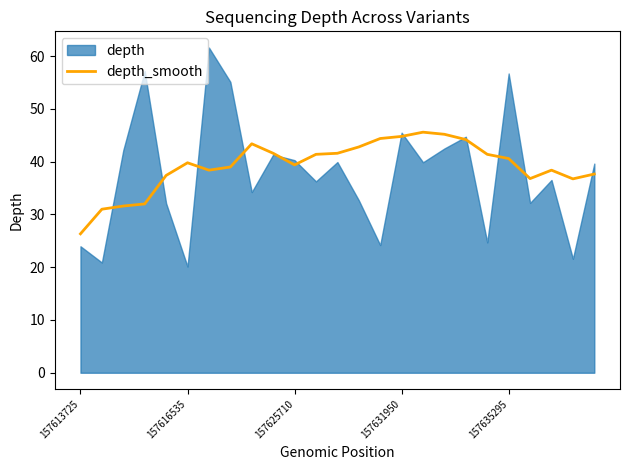

Does the chart have visible grid lines?

No